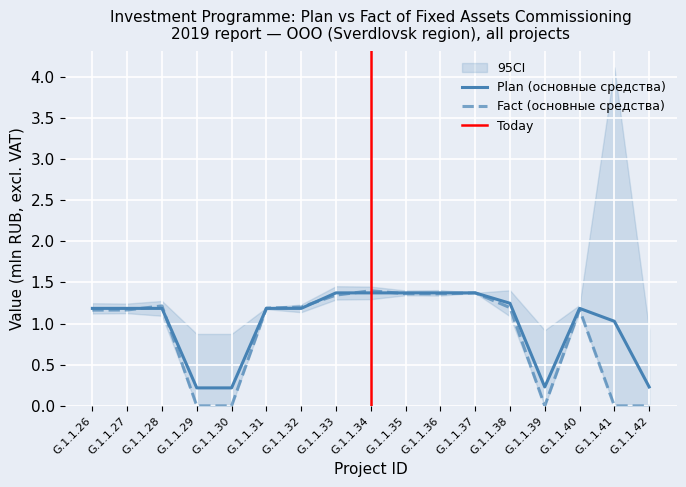

True or false: Fact (основные средства) has a value of 1.7 at G.1.1.26.

False